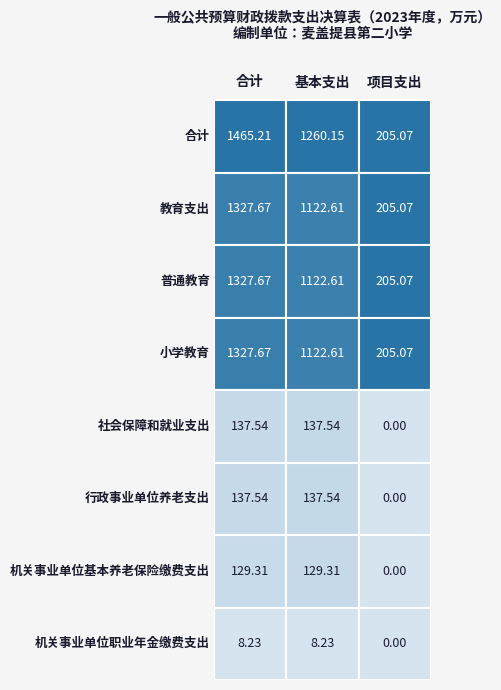

At which label does 行政事业单位养老支出 first exceed 137?

合计